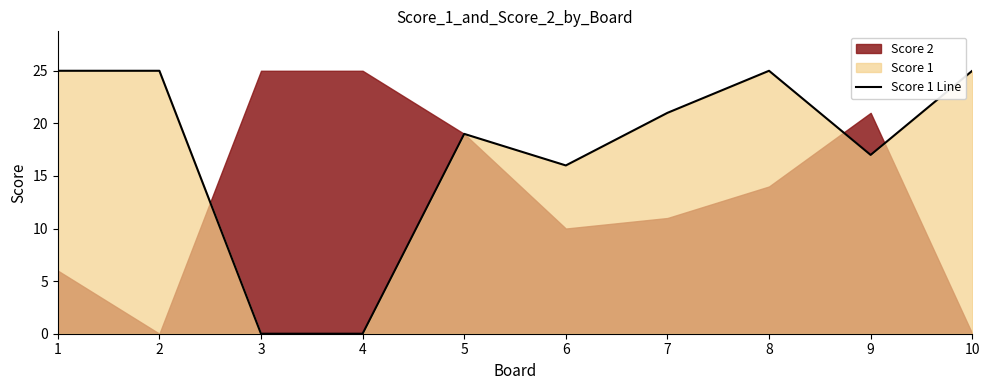

List the labels in order of value, smallest first.

3, 4, 6, 9, 5, 7, 1, 2, 8, 10